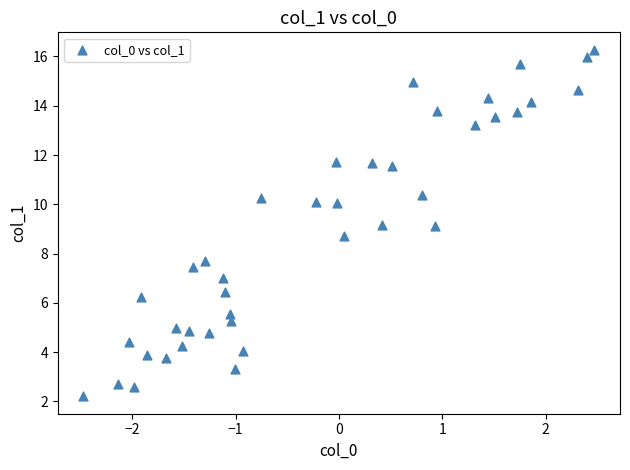

What is the range of X values (max minus min)?

4.9